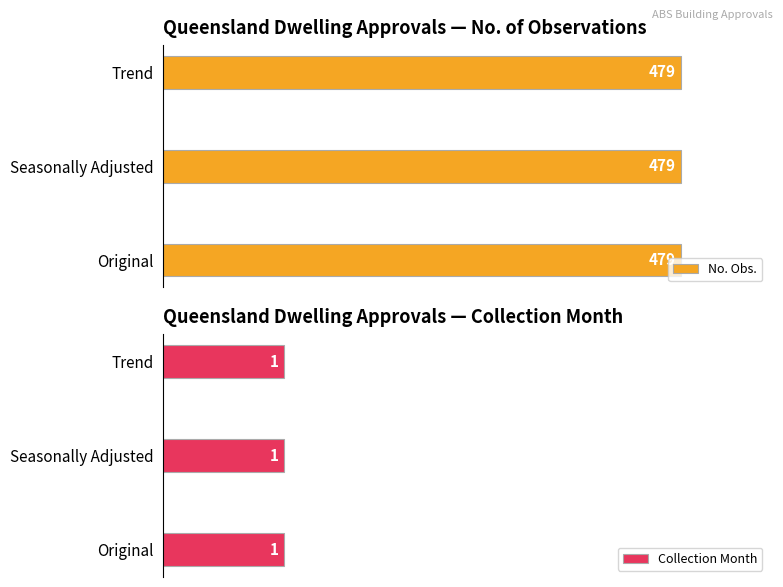

What is the sum of the No. Obs. values at Trend and Seasonally Adjusted?

958